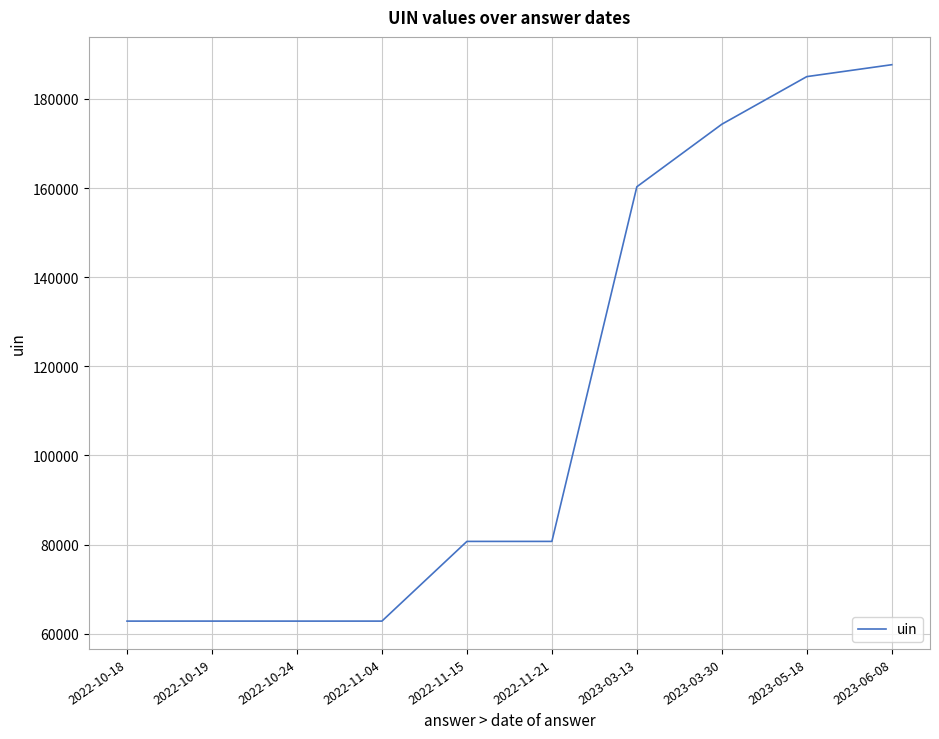

What is the change in value from 2022-10-18 to 2022-11-21?

+17881